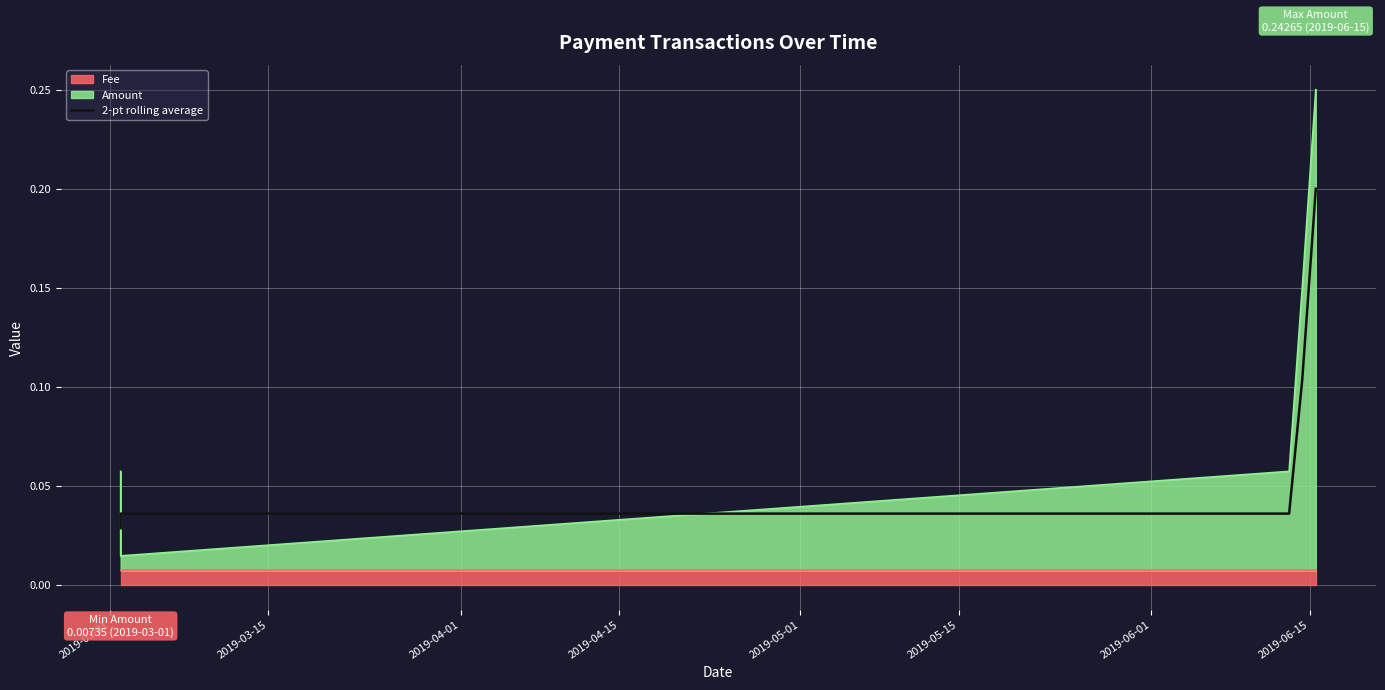

What is the average value?

0.1